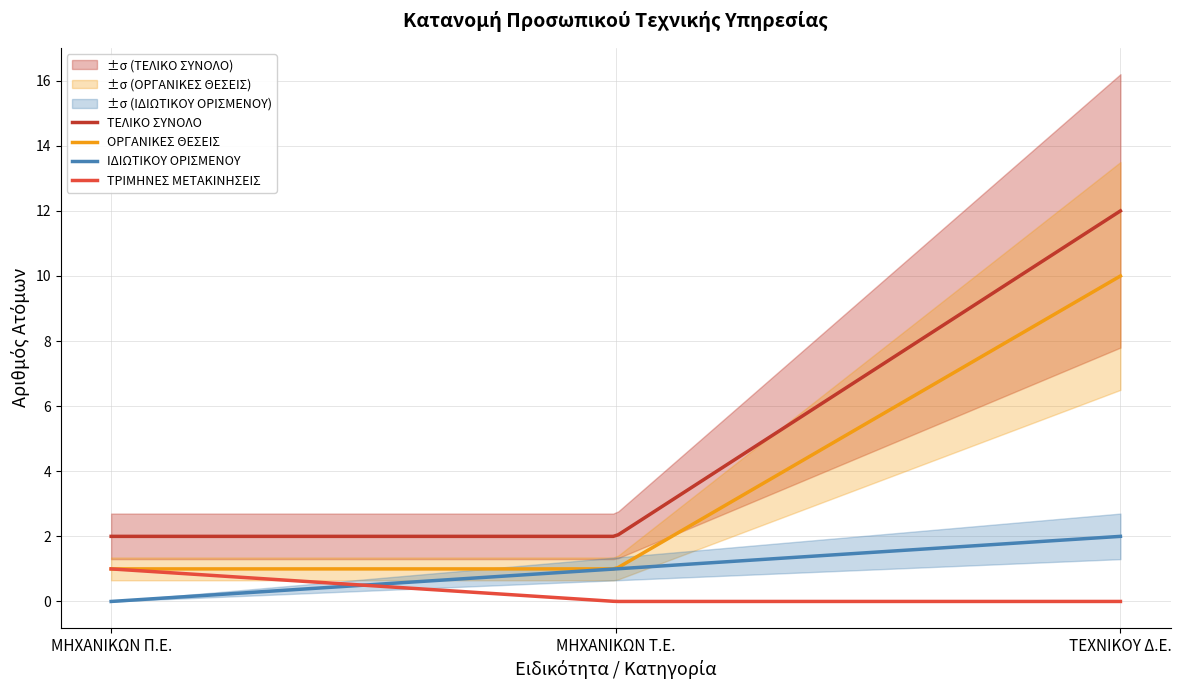

What is the sum of the ΤΕΛΙΚΟ ΣΥΝΟΛΟ values at ΜΗΧΑΝΙΚΩΝ Π.Ε. and ΜΗΧΑΝΙΚΩΝ Τ.Ε.?

4